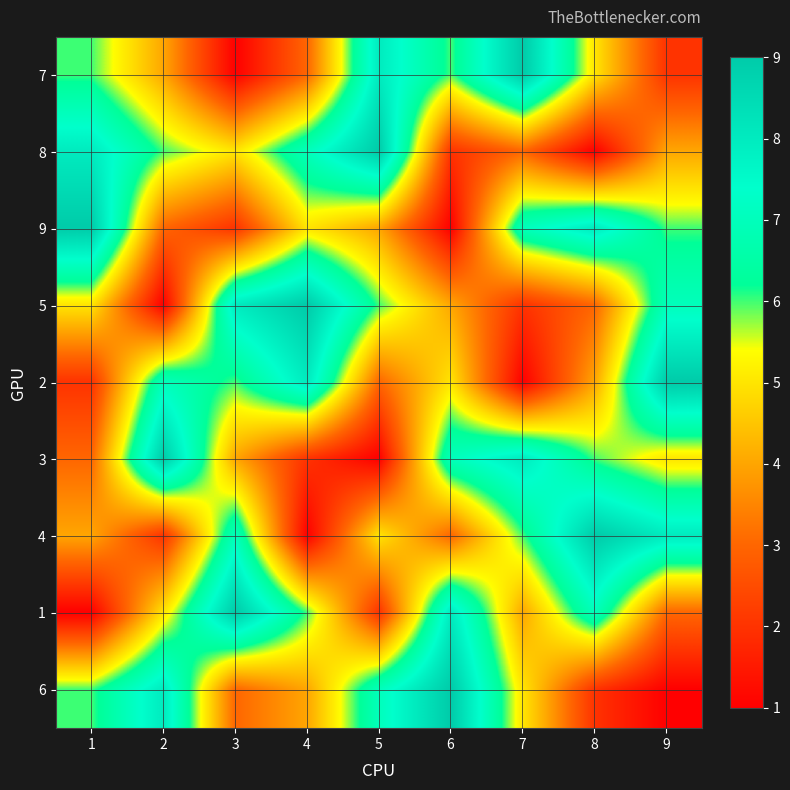

What is the total value across all series at 3?

45